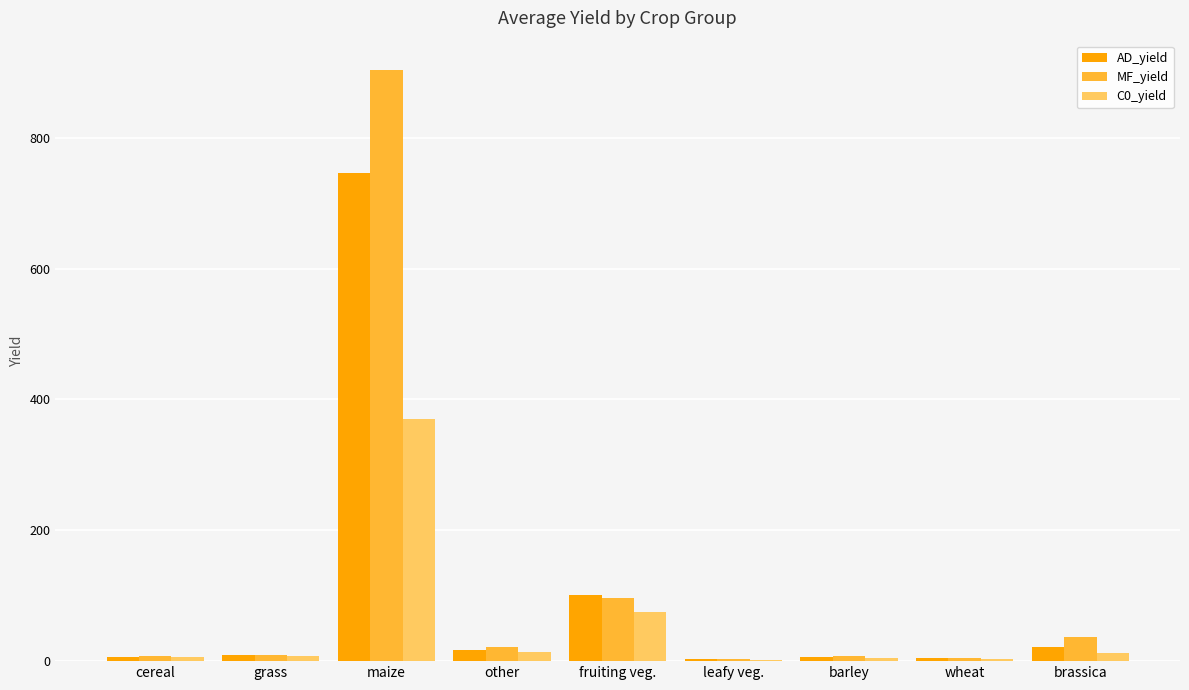

Between cereal and maize, which series saw the biggest shift?

MF_yield